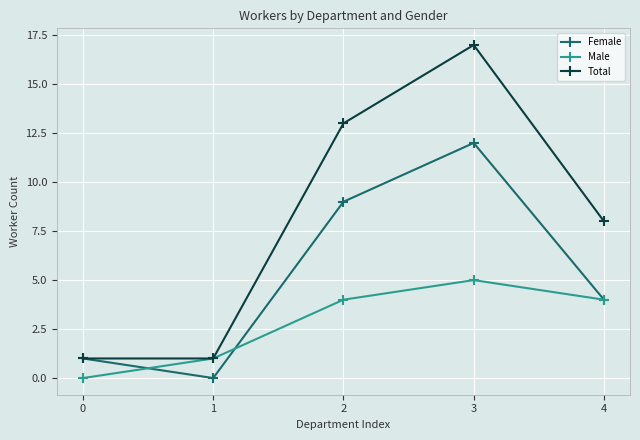

Is it true that Male equals 1 at 1?

True